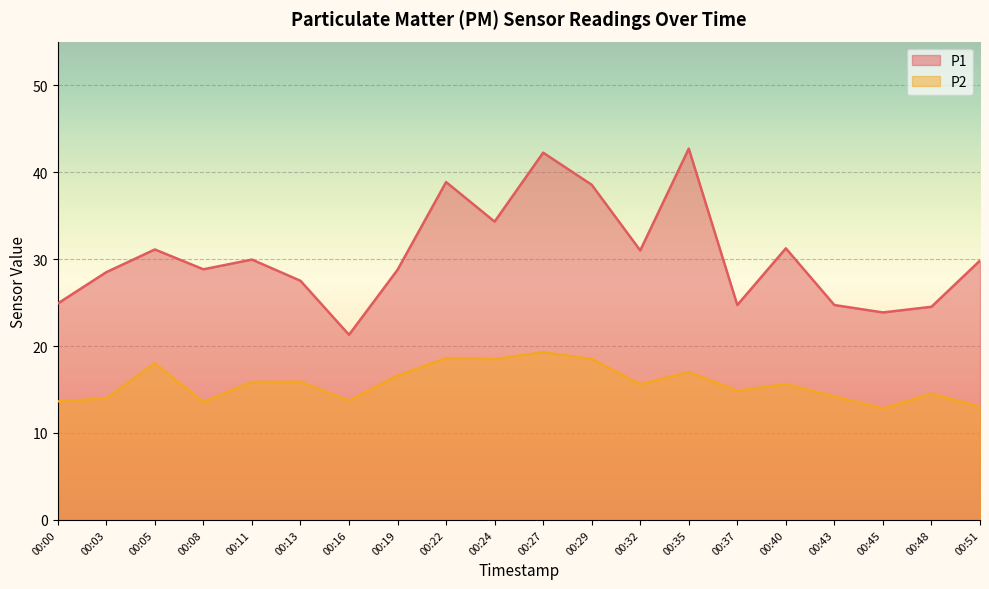

Where is the first local maximum for P1?

00:05